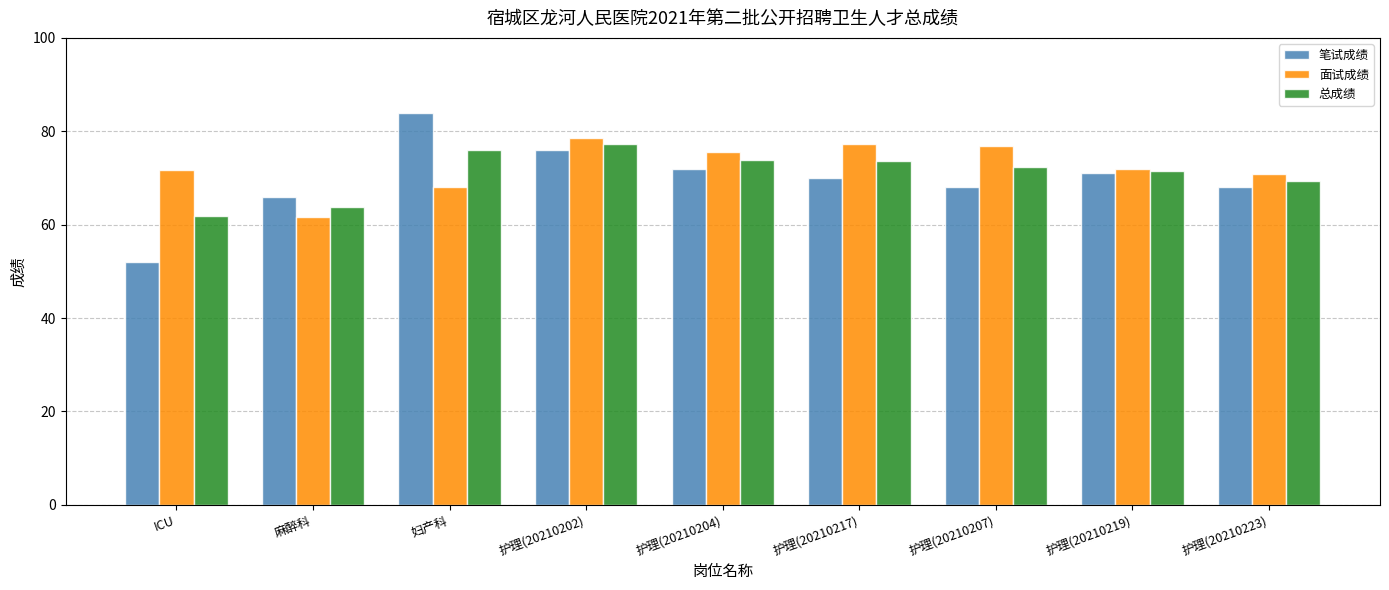

At ICU, list the series in order from smallest to largest.

笔试成绩, 总成绩, 面试成绩